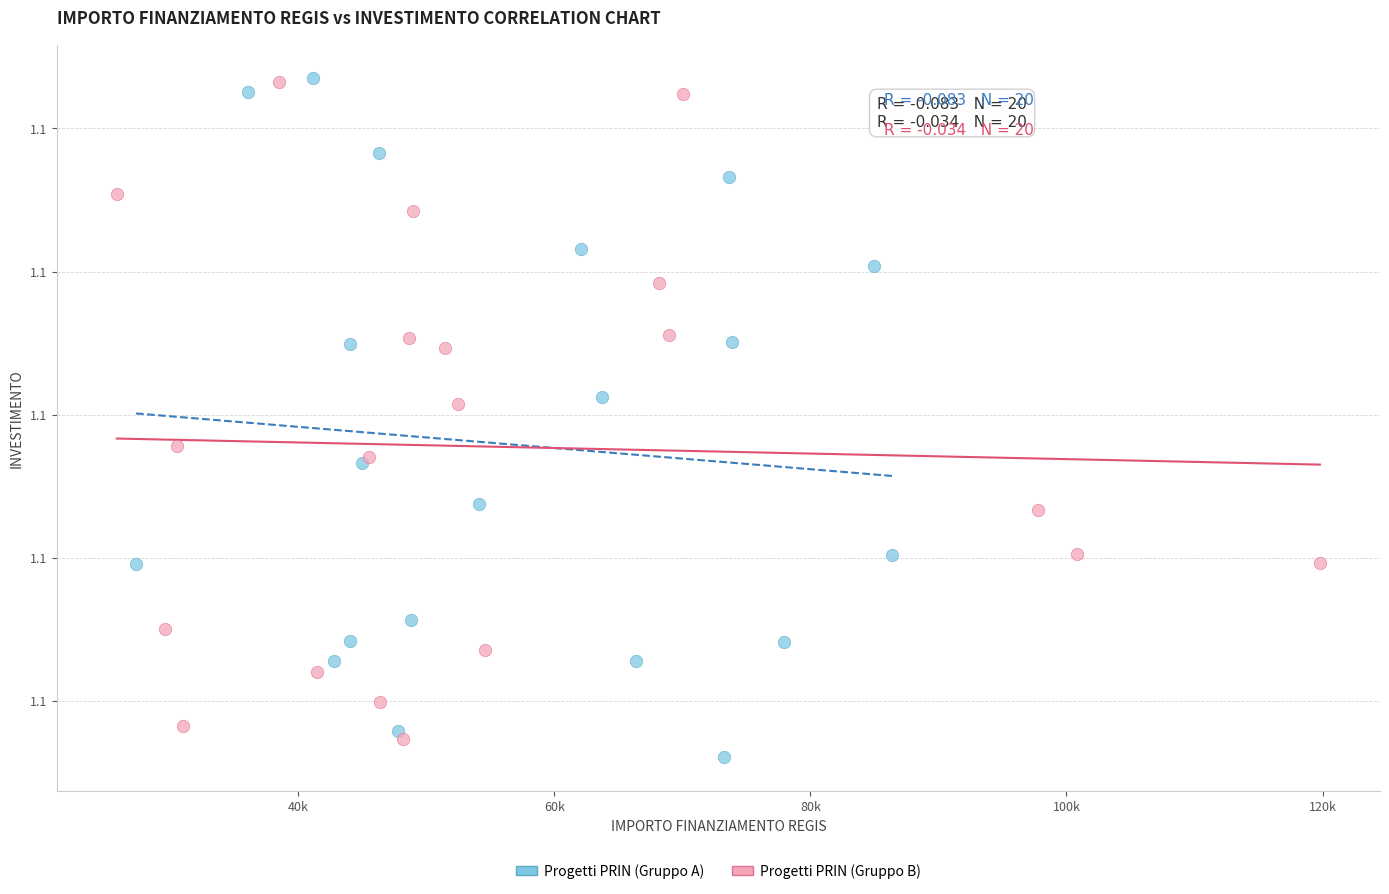

What are all the series names shown in the legend?

Progetti PRIN (Gruppo A), Progetti PRIN (Gruppo B)